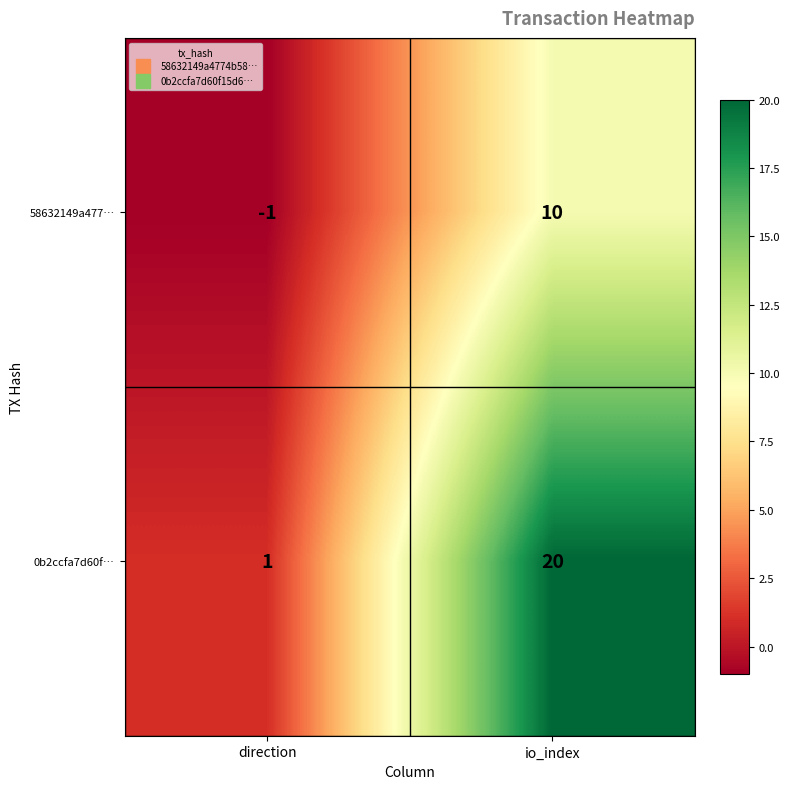

Where is 0b2ccfa7d60f… nearest to the value 10?

direction